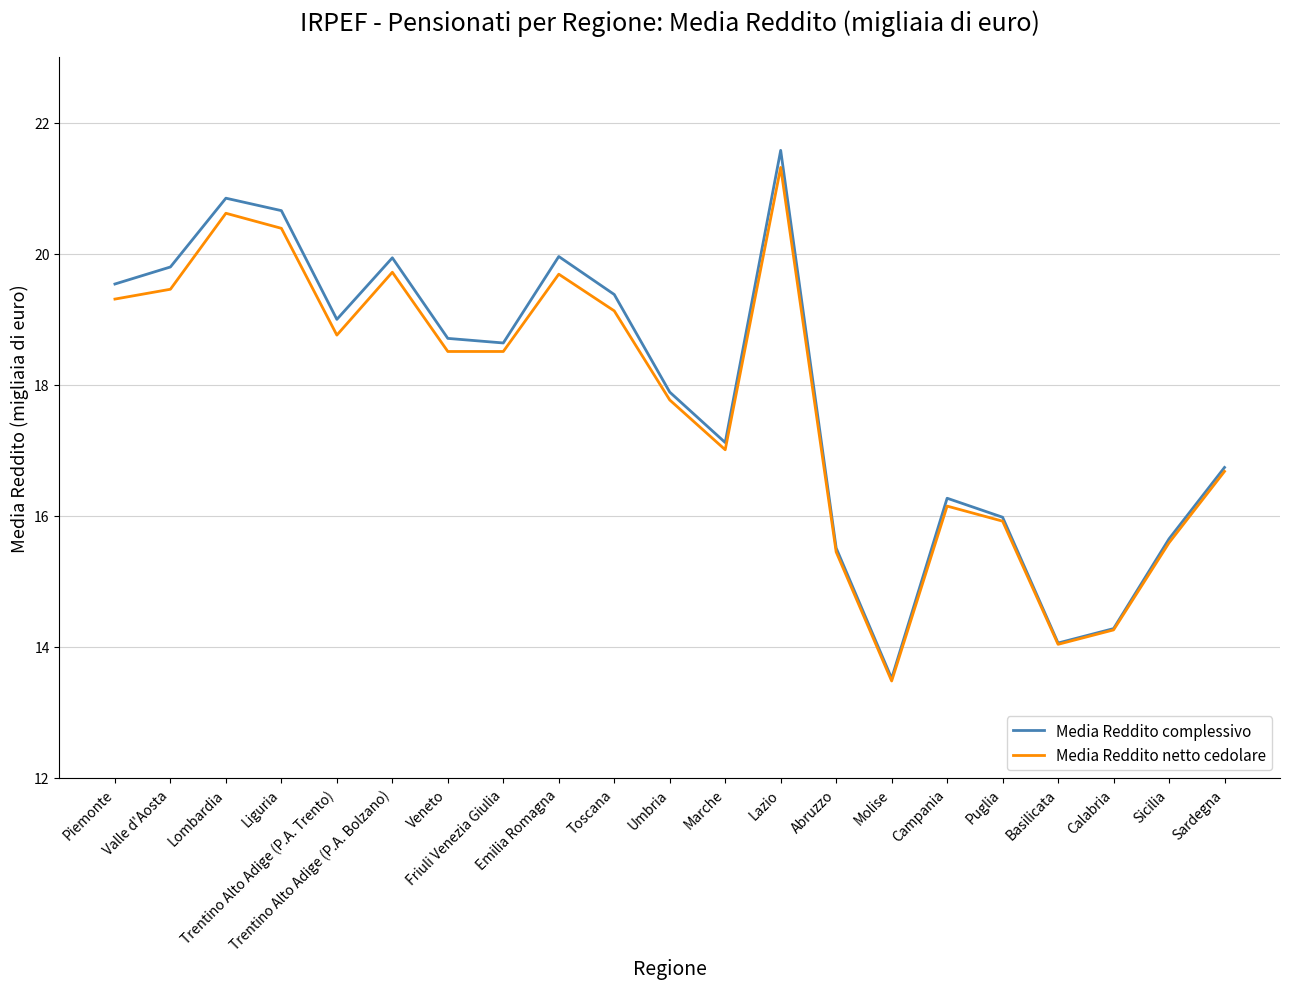

What is the difference between the highest and lowest values at Valle d'Aosta?

0.3